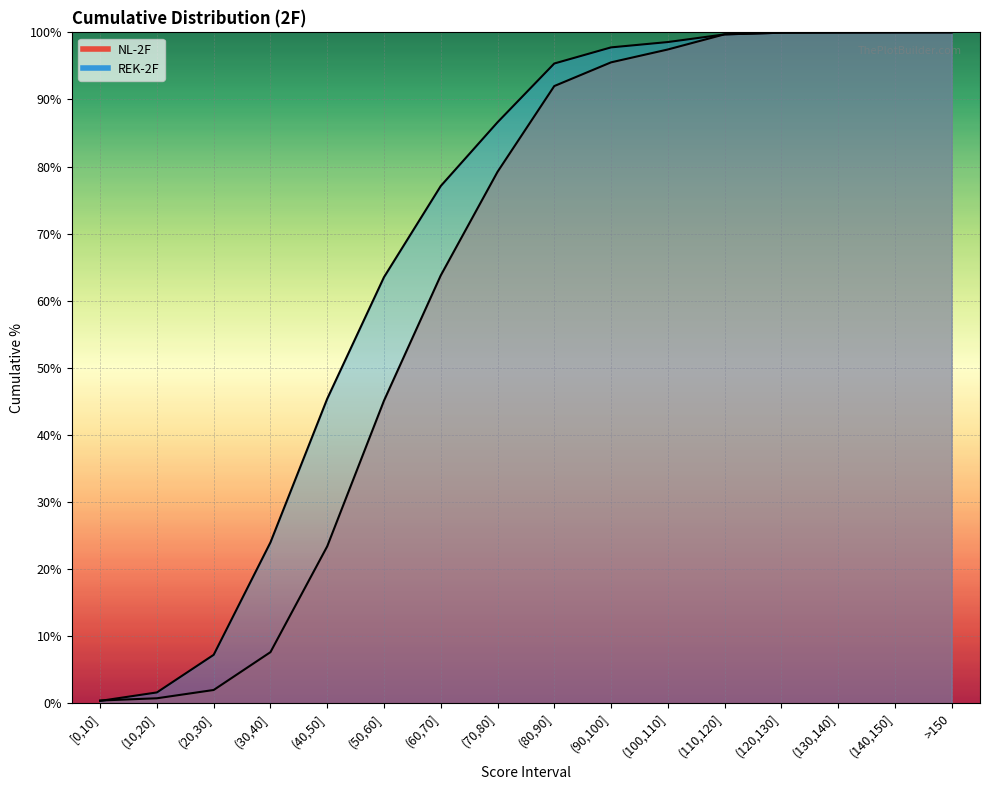

Where does the NL-2F series first go above 91?

(80,90]